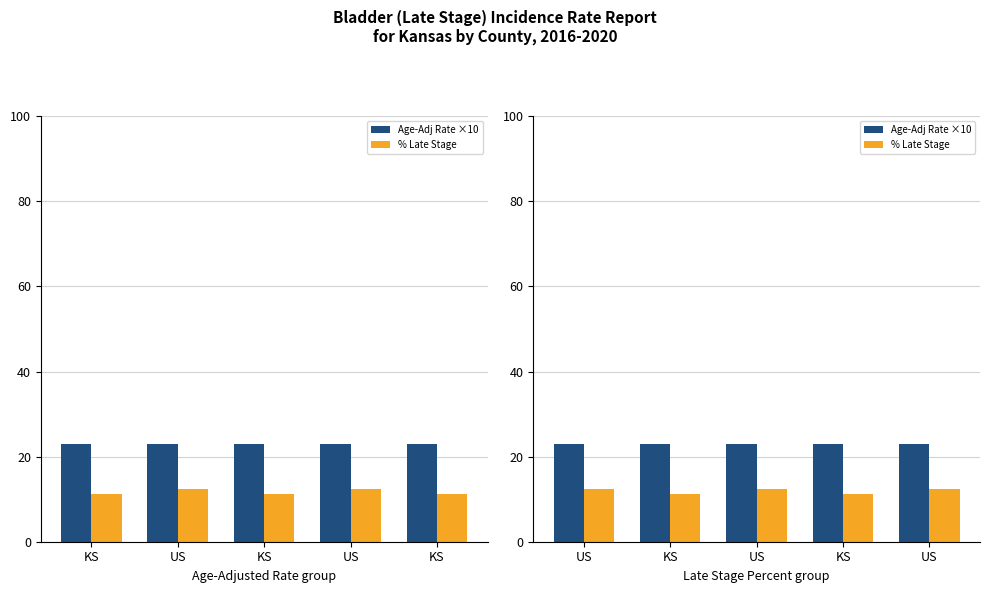

What is the value of the % Late Stage bar at the 3rd from the left?

12.4